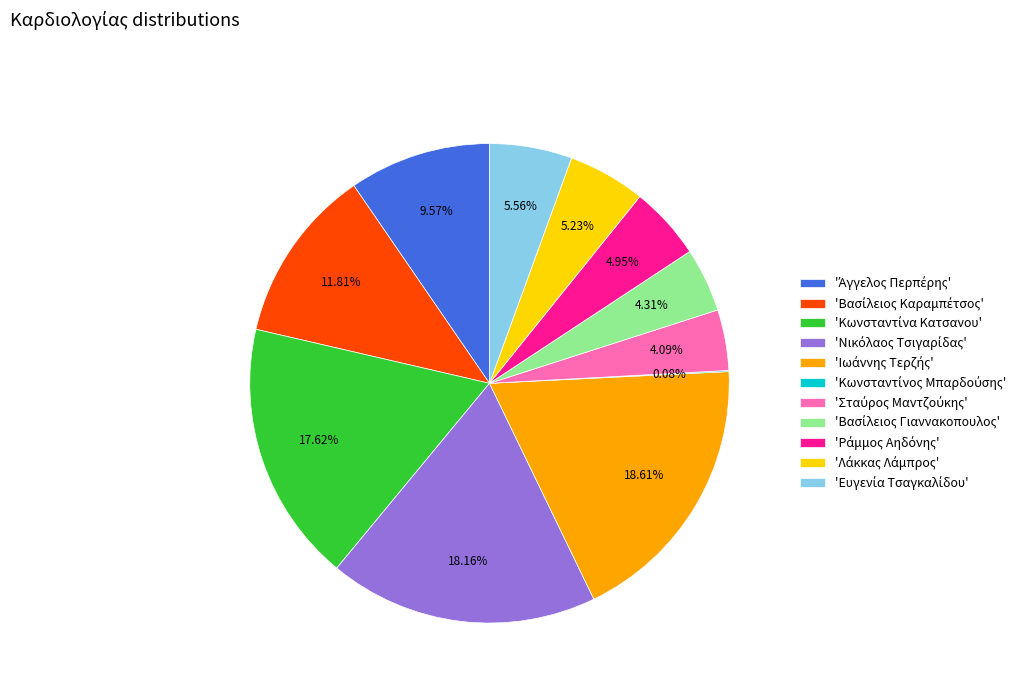

Does any single category account for the majority?

No